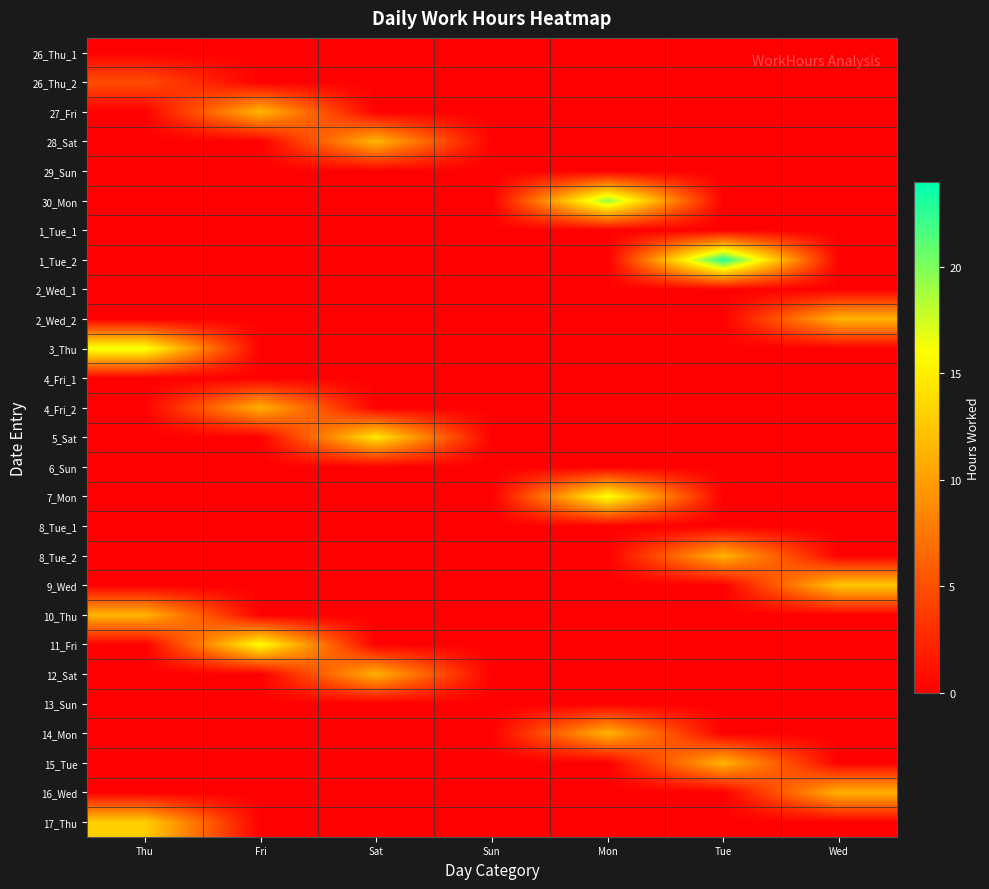

How many categories are shown in the chart?

7